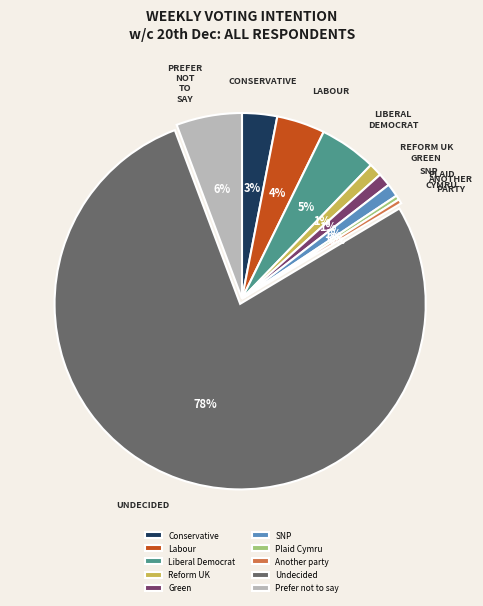

Count the number of slices in the pie.

10